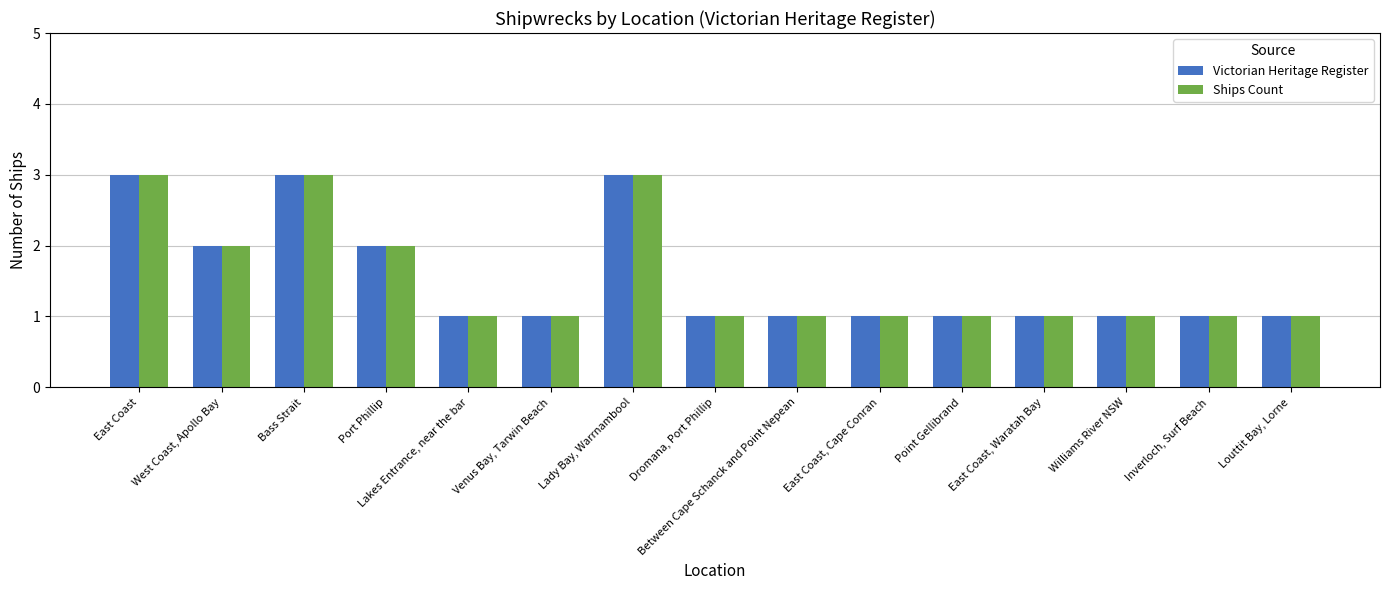

The value of Ships Count at East Coast, Cape Conran is 1. True or false?

True